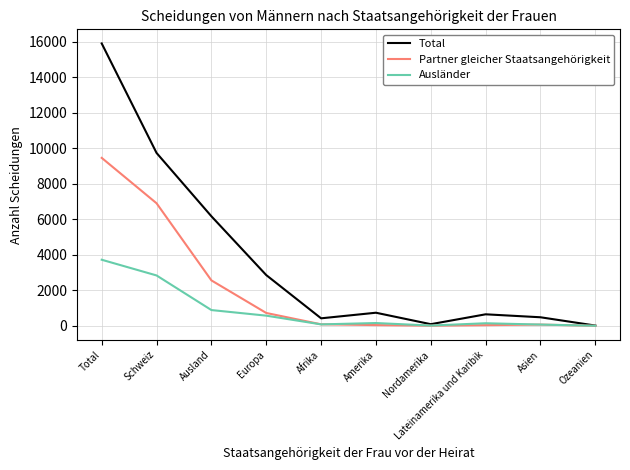

What is the difference between the Partner gleicher Staatsangehörigkeit values at Schweiz and Europa?

6181